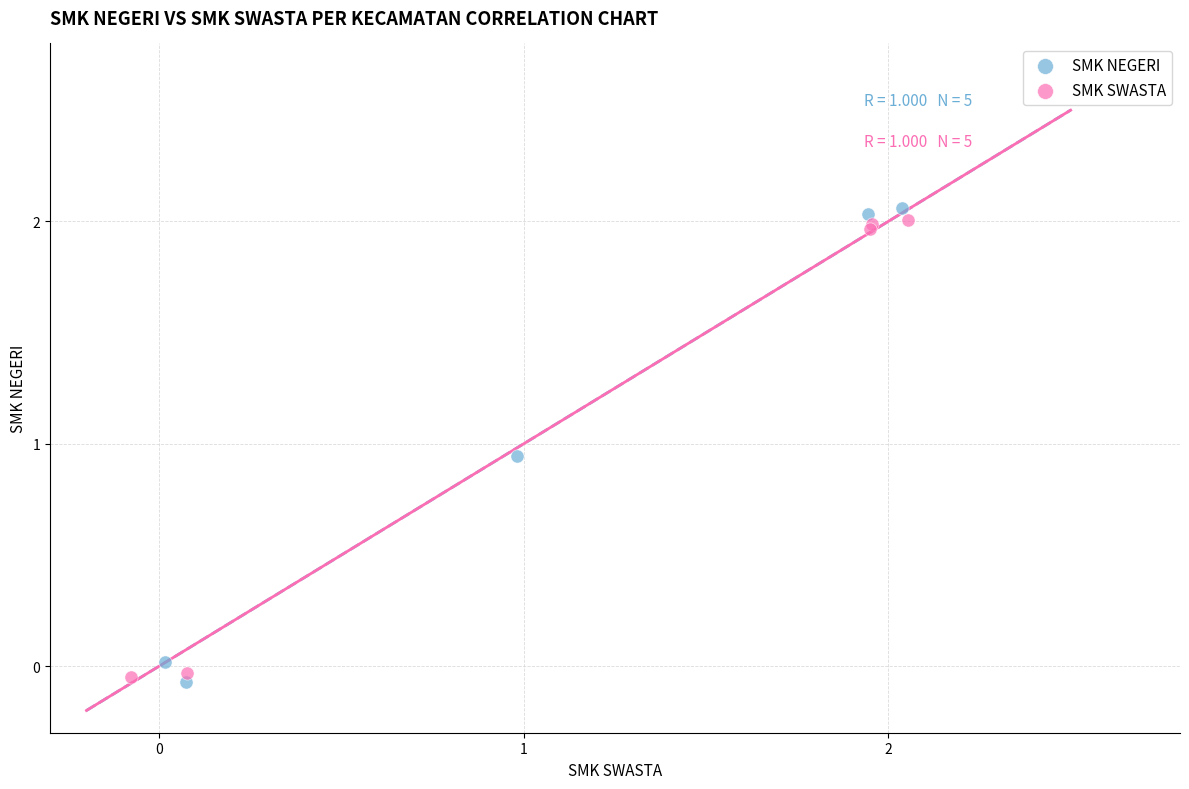

What are all the series names shown in the legend?

SMK NEGERI, SMK SWASTA